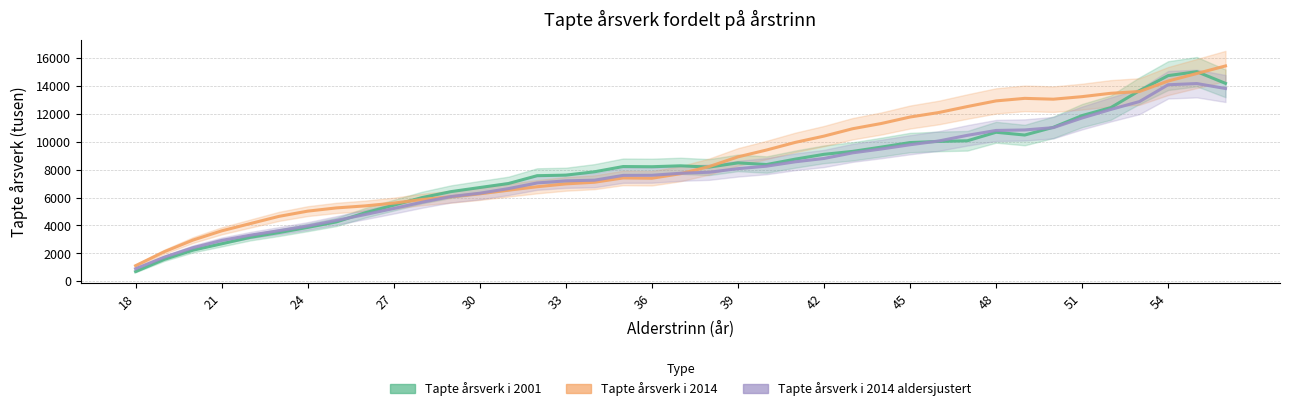

What is the maximum value for Tapte årsverk i 2014?

15423.0